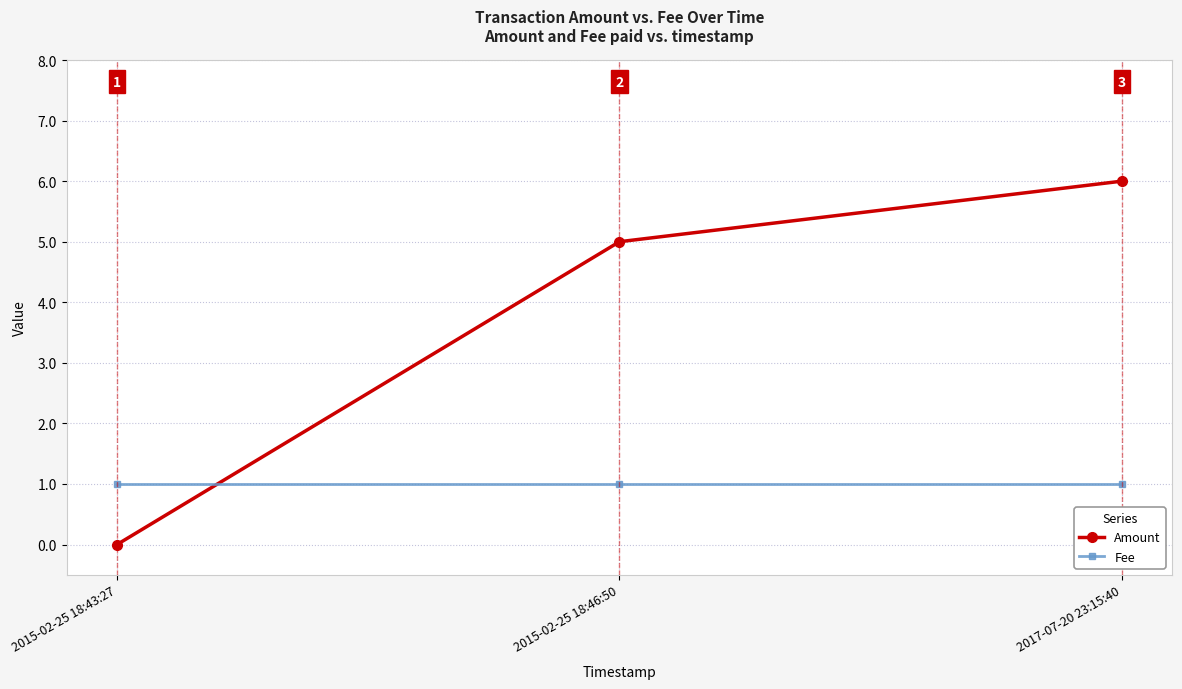

What is the total value across all series at 2017-07-20 23:15:40?

7